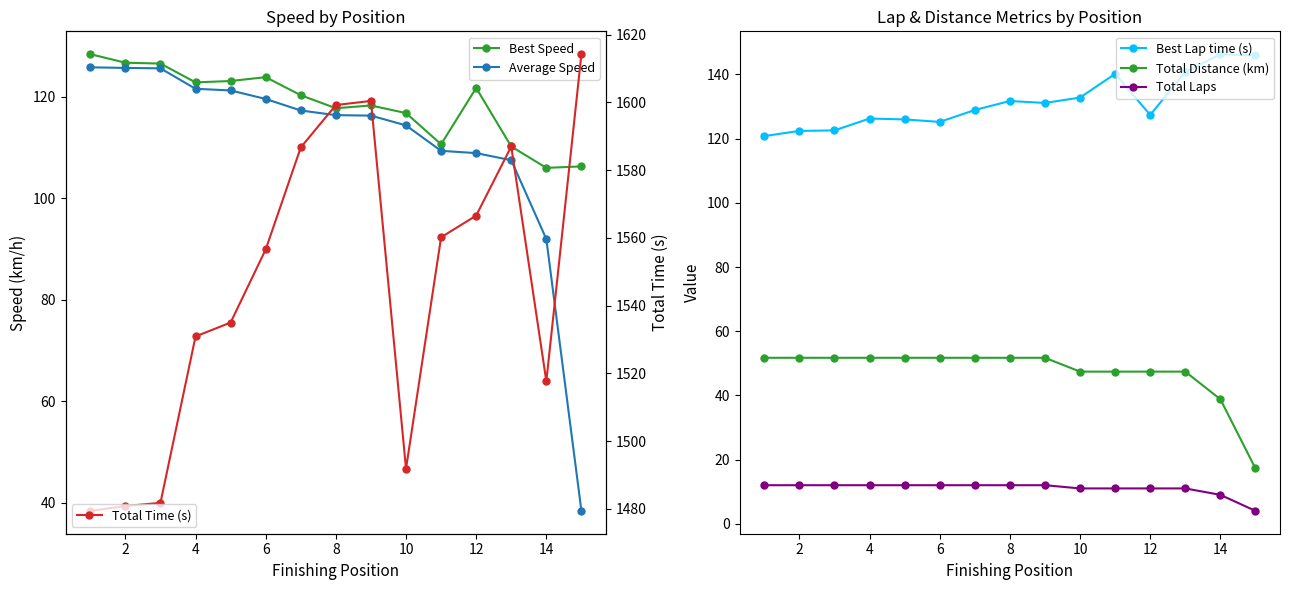

What is the maximum value for Total Time (s)?

1614.2